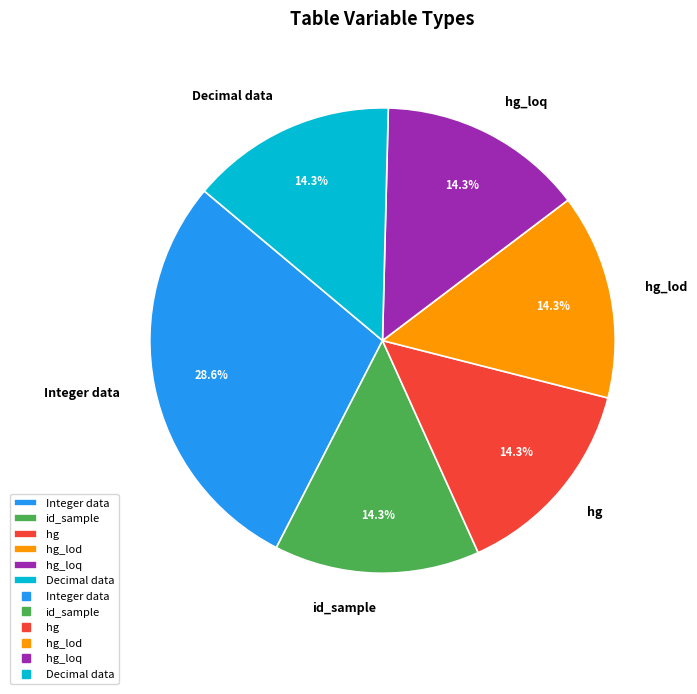

Count the number of slices in the pie.

6